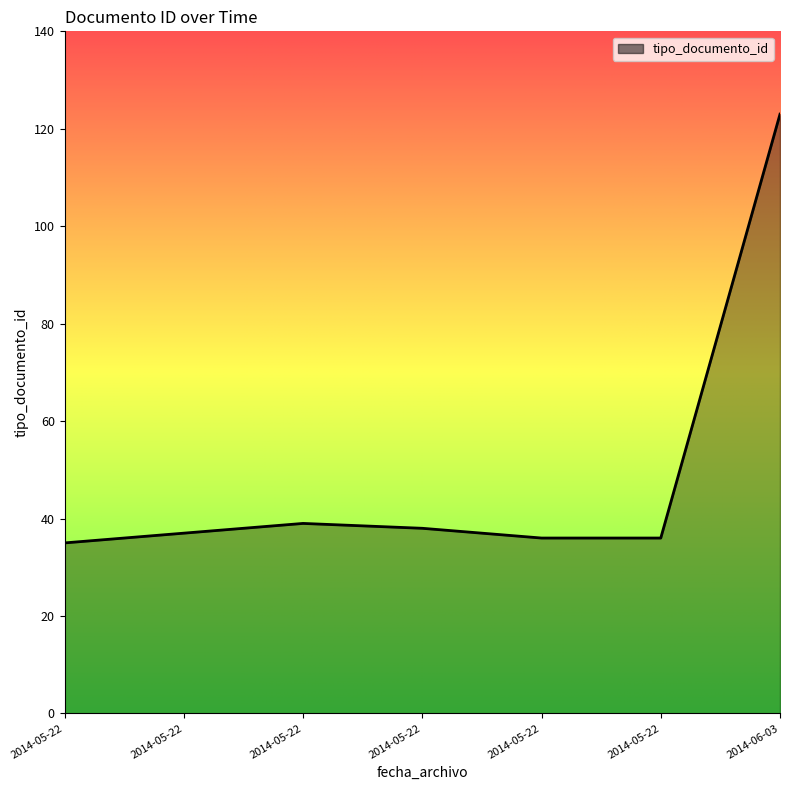

List the labels in order of value, smallest first.

2014-05-22 07:34:37, 2014-05-22 07:37:45, 2014-05-22 07:36:37, 2014-05-22 07:35:19, 2014-05-22 07:36:06, 2014-05-22 07:35:47, 2014-06-03 13:37:30